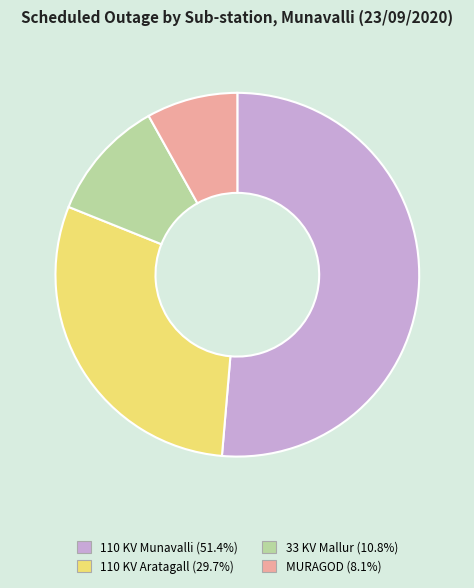

Rank the categories by value from highest to lowest.

110 KV Munavalli, 110 KV Aratagall, 33 KV Mallur, MURAGOD